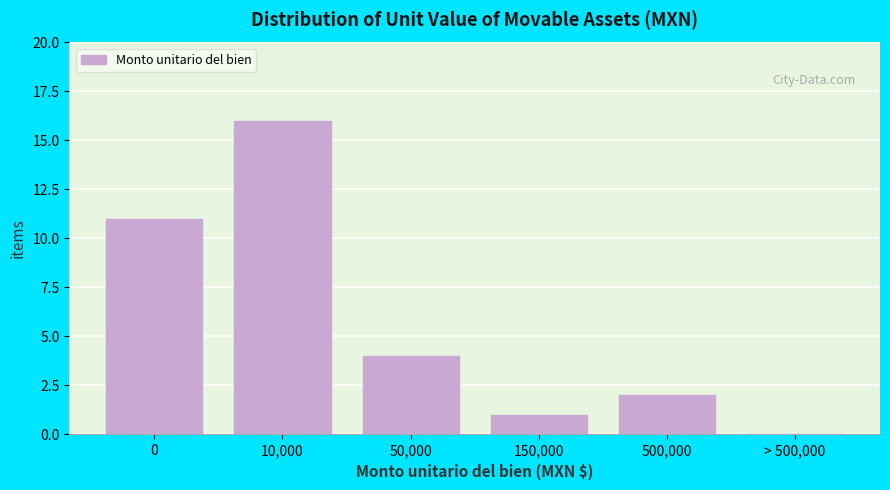

Reading right to left, transcribe all the data shown in this chart.

> 500,000=0	500,000=2	150,000=1	50,000=4	10,000=16	0=11